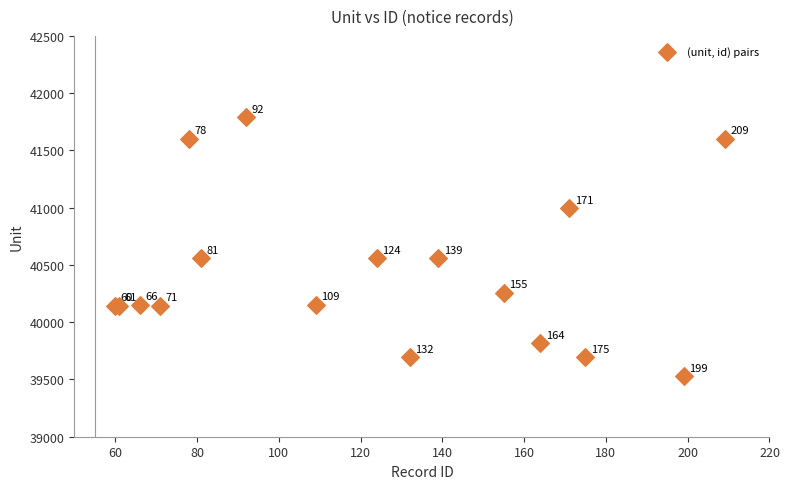

What Y value in the scatter plot is closest to 40659?

40559